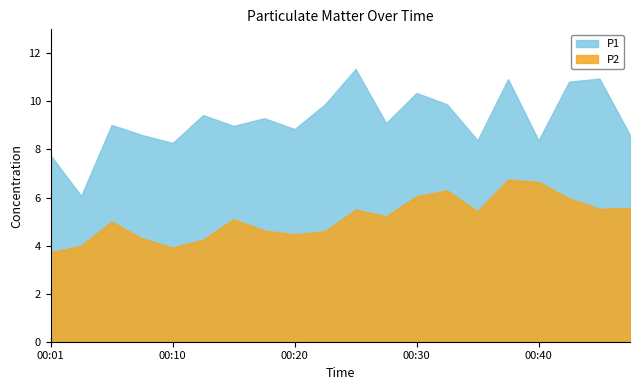

True or false: P2 has more than 1 interior local peaks.

True